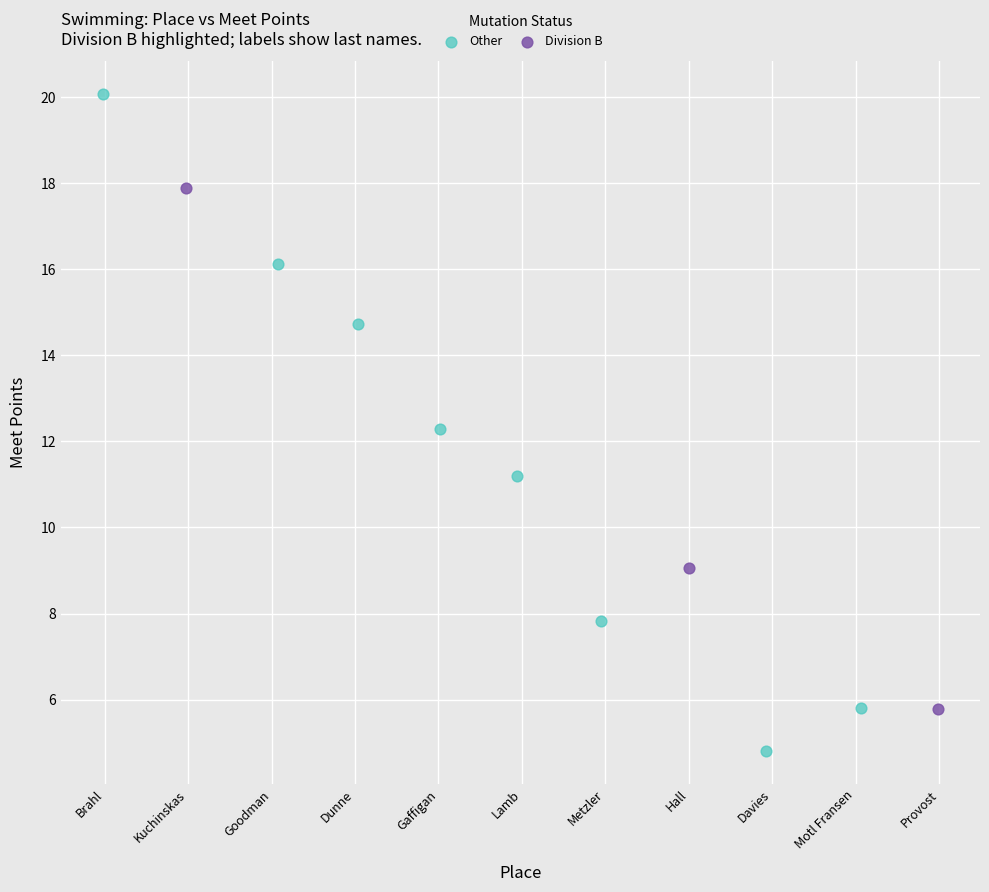

Which series reaches the maximum Y coordinate?

Other